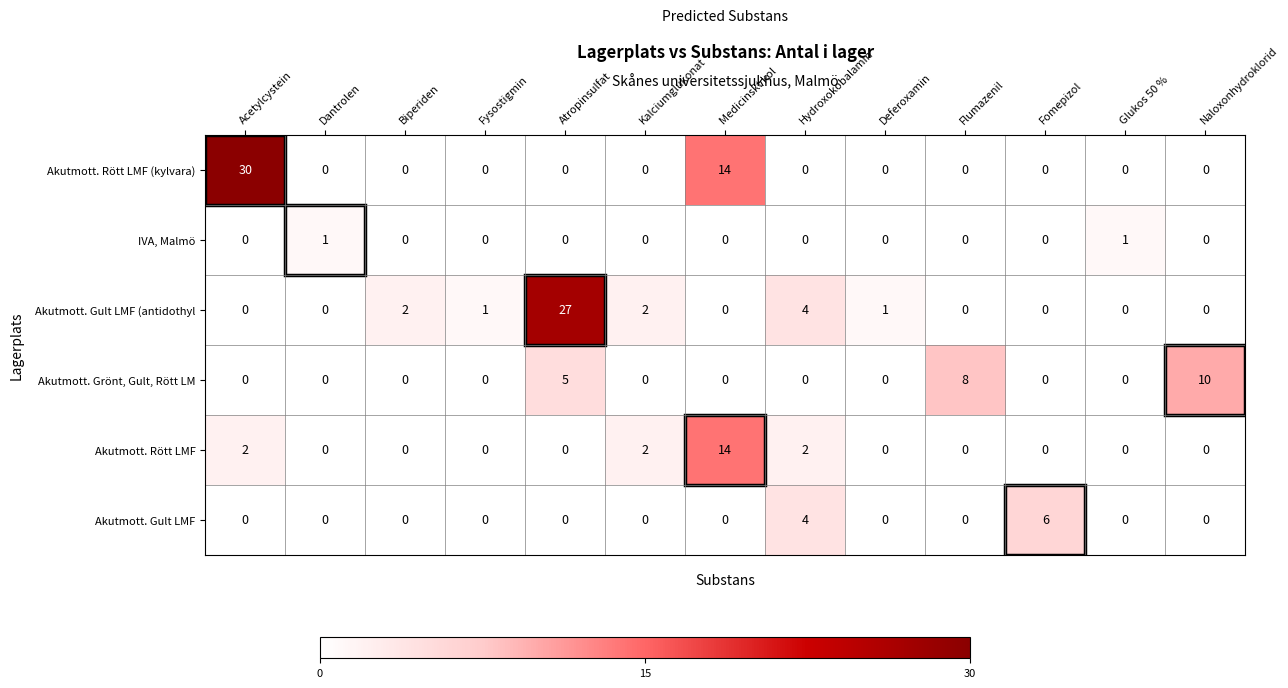

What is the spread (max minus min) of values at Hydroxokobalamin?

4